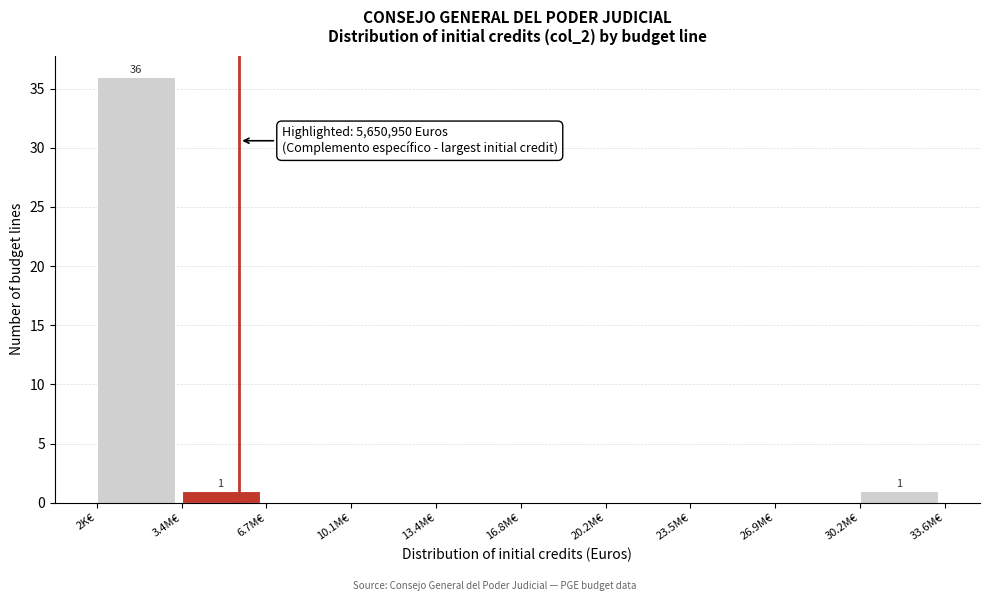

Reading right to left, list all the values displayed in this chart.

30.2M€=1	26.9M€=0	23.5M€=0	20.2M€=0	16.8M€=0	13.4M€=0	10.1M€=0	6.7M€=0	3.4M€=1	2K€=36